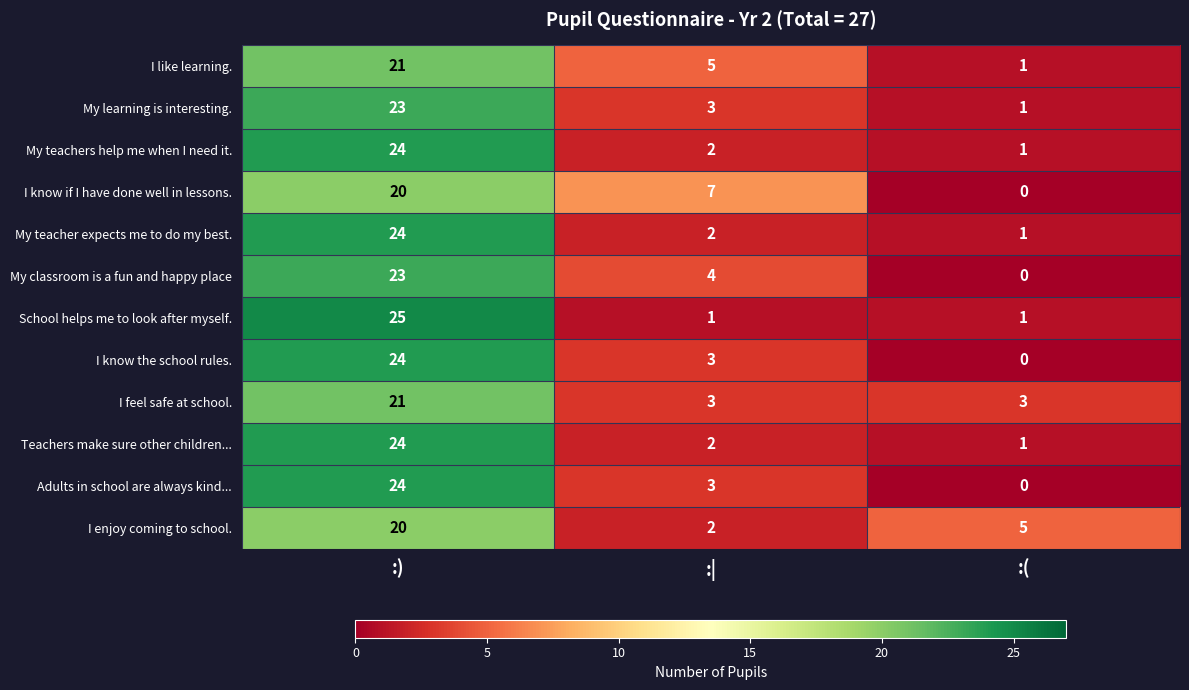

Which series changed the most between :) and :|?

School helps me to look after myself.